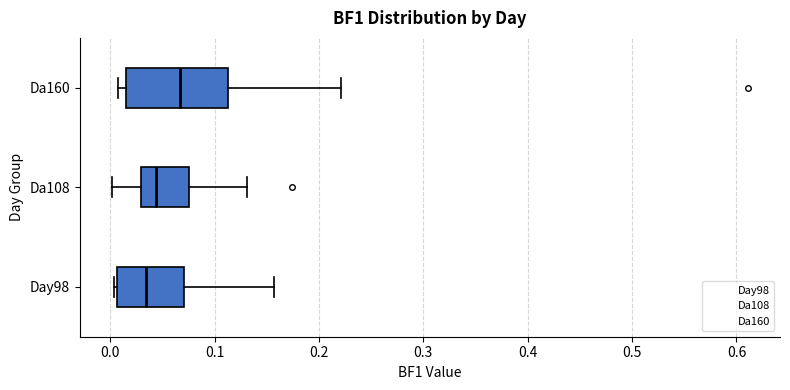

Reading bottom to top, read every box against the x-axis: the position of its median line, the range the box covers, and the ends of its whiskers. The values are not printed on the chart, so give them approximately, as read against the axis.

Day98: median 0.03, box 0.01 to 0.07, whiskers 0.00 to 0.16
Da108: median 0.04, box 0.03 to 0.08, whiskers 0.00 to 0.13
Da160: median 0.07, box 0.02 to 0.11, whiskers 0.01 to 0.22